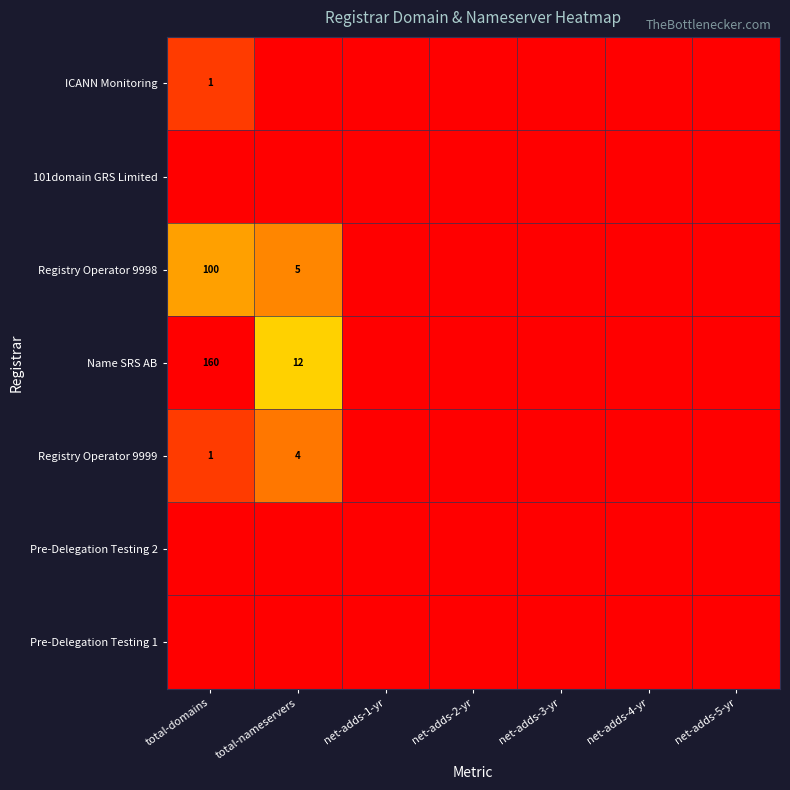

Count the number of data series in this chart.

7